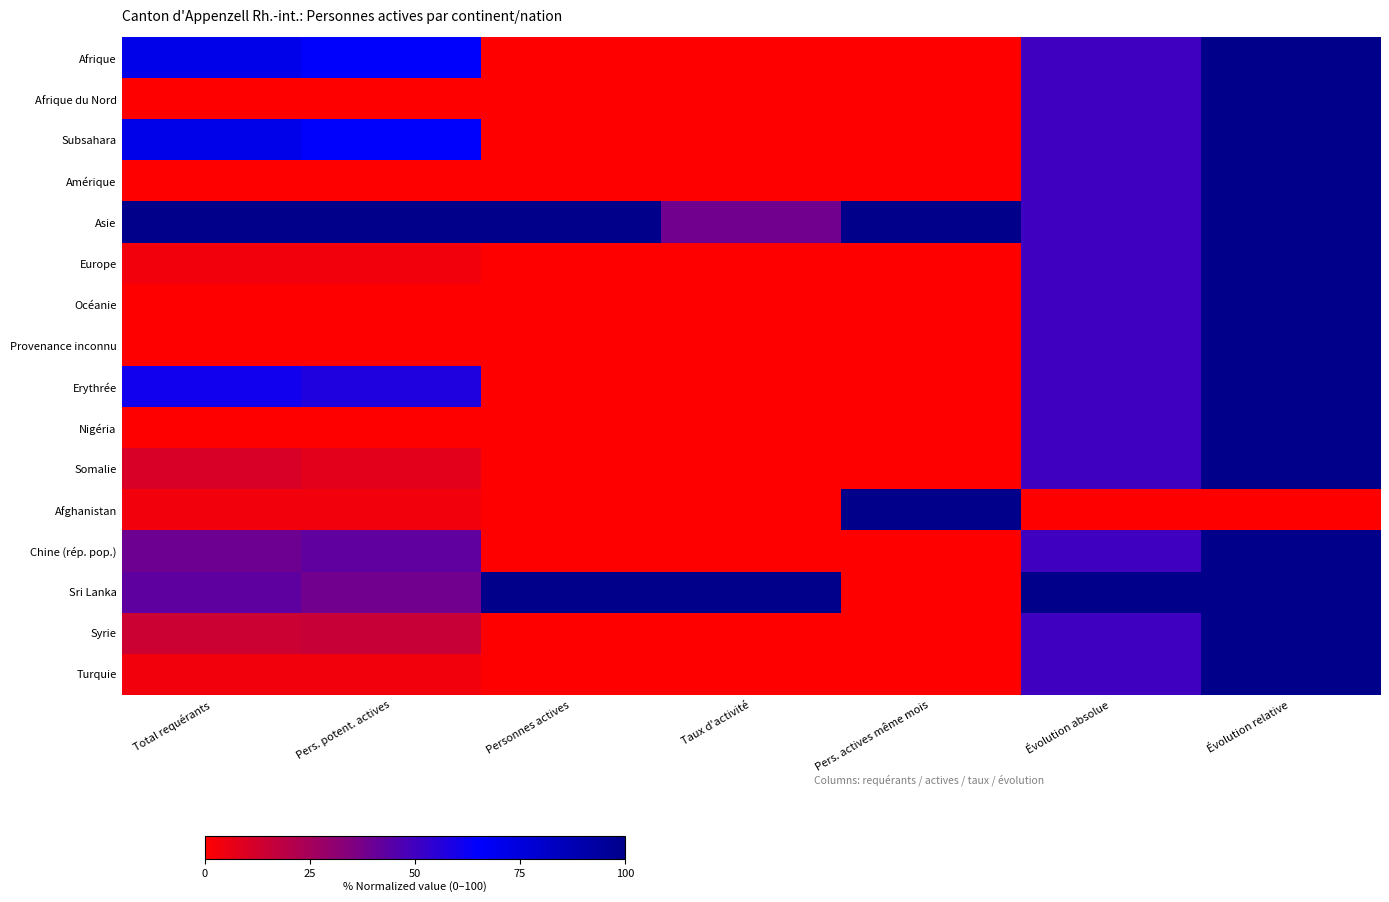

At how many categories does at least one series exceed 54?

7